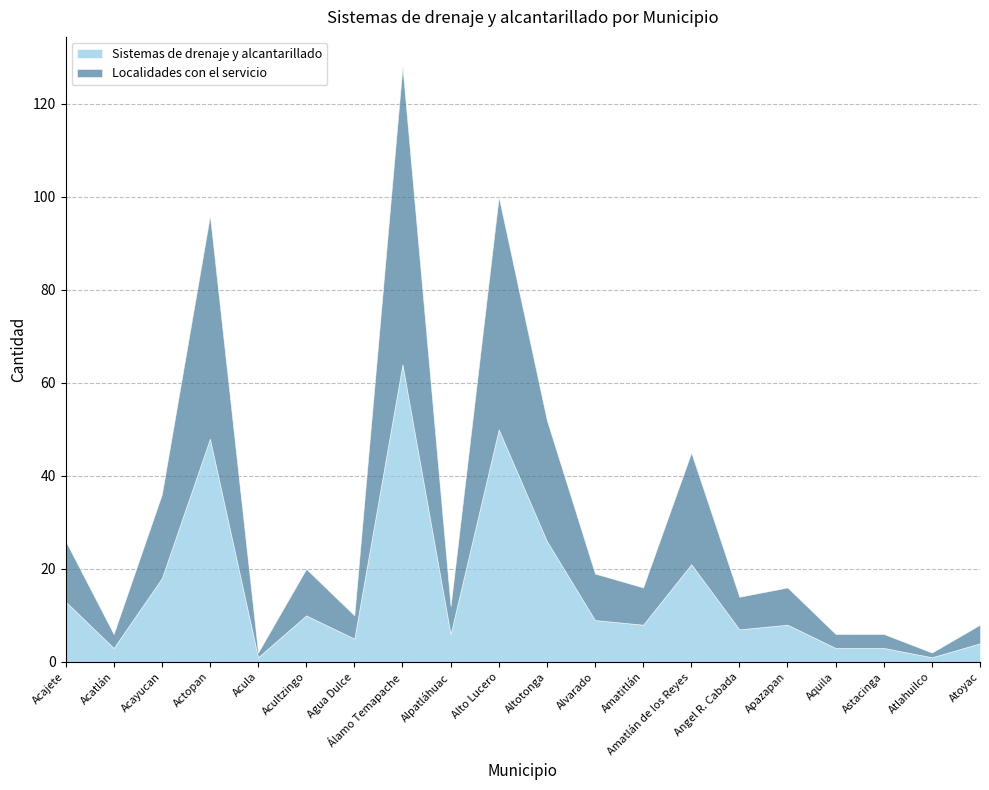

At which category is the sum across all series the highest?

Álamo Temapache